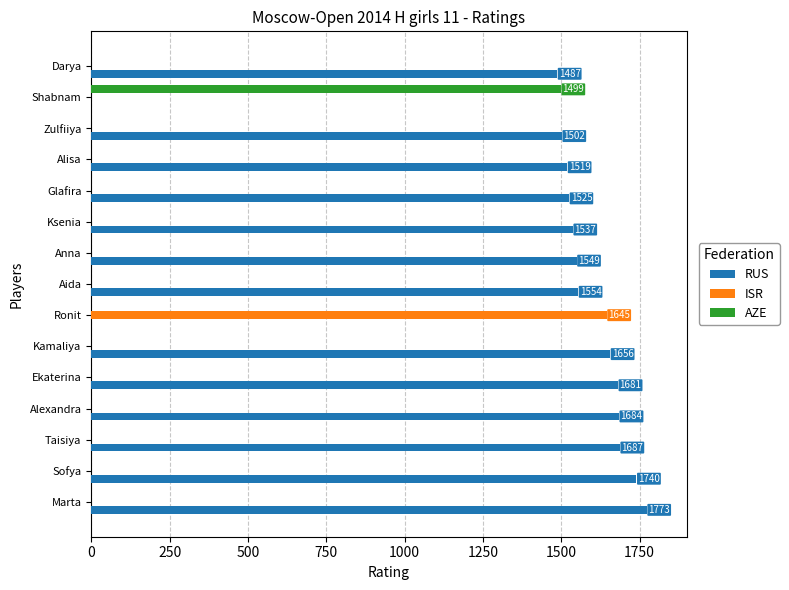

Between Sofya and Glafira, which series saw the biggest shift?

RUS